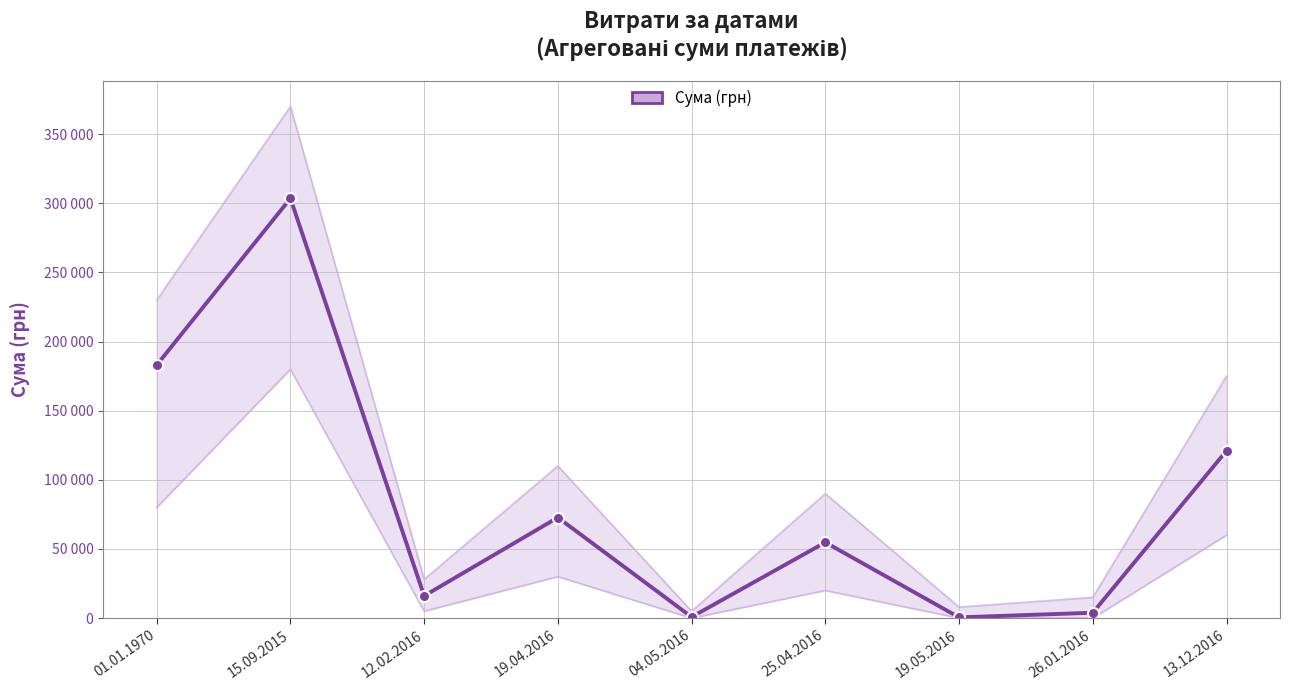

How many data points are above 54788?

4